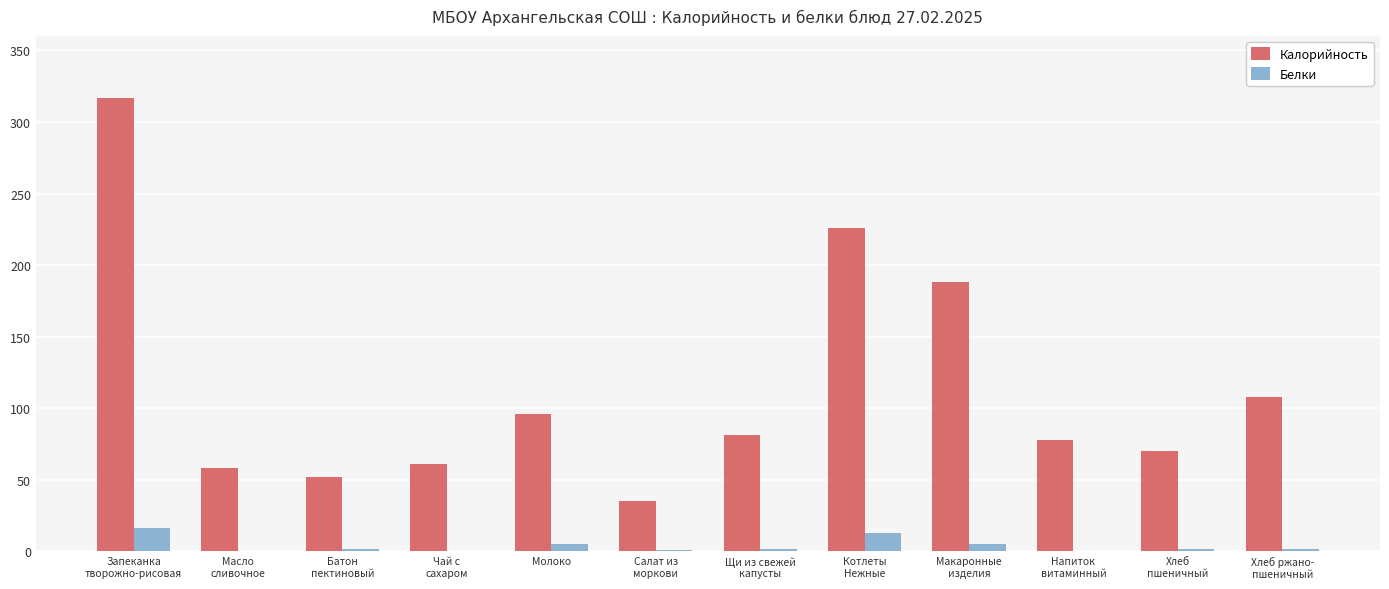

True or false: Белки has a value of 5 at Молоко.

True